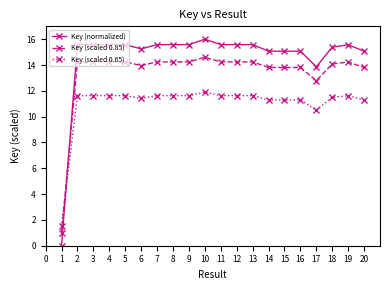

What is the value of the Key (scaled 0.85) point at the 15th from the left?

13.8